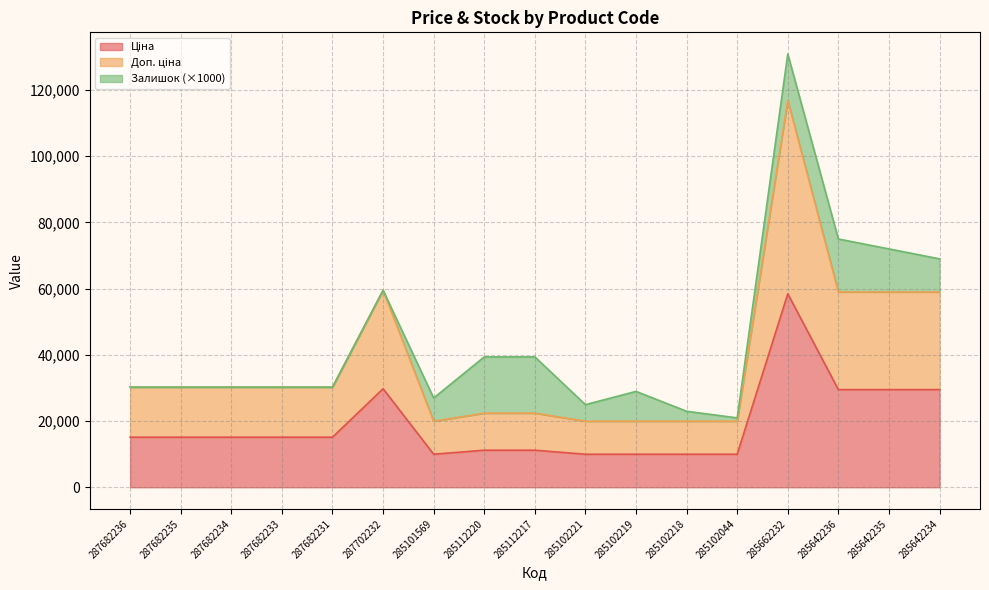

How many data points does each series have?

17